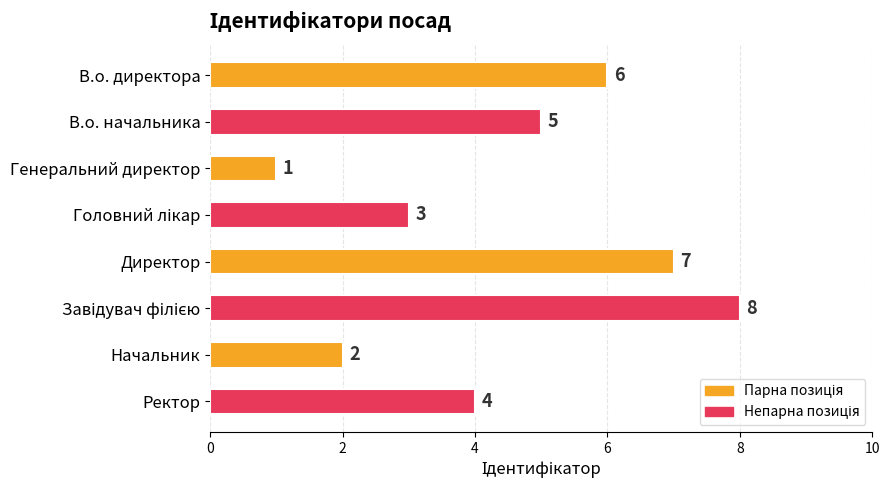

What is the difference between the second highest and second lowest values?

5